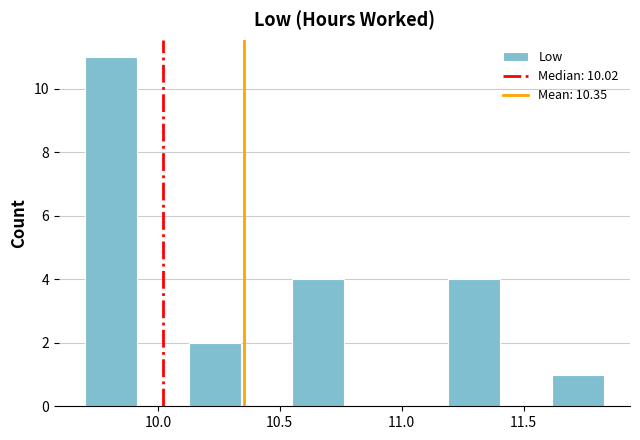

Over which range of the x-axis is the bar tallest?

9.70 to 9.90